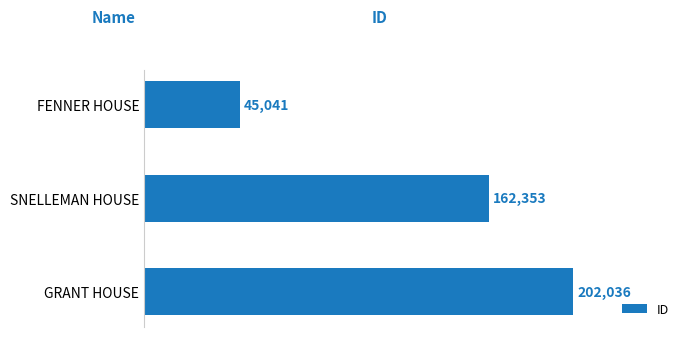

List the labels in order of value, smallest first.

FENNER HOUSE, SNELLEMAN HOUSE, GRANT HOUSE